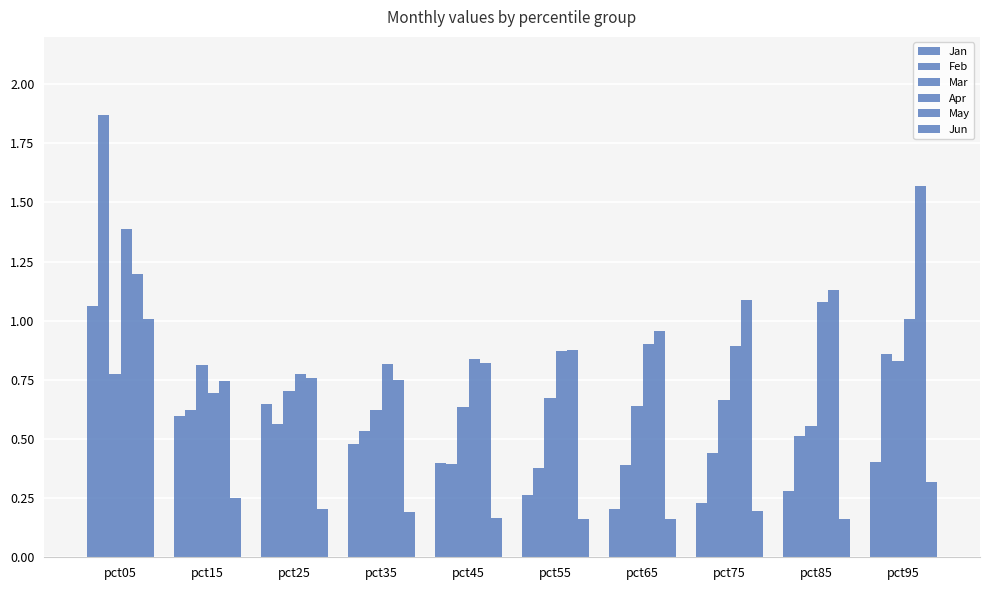

The May series shows 0.7 at pct35. True or false?

True